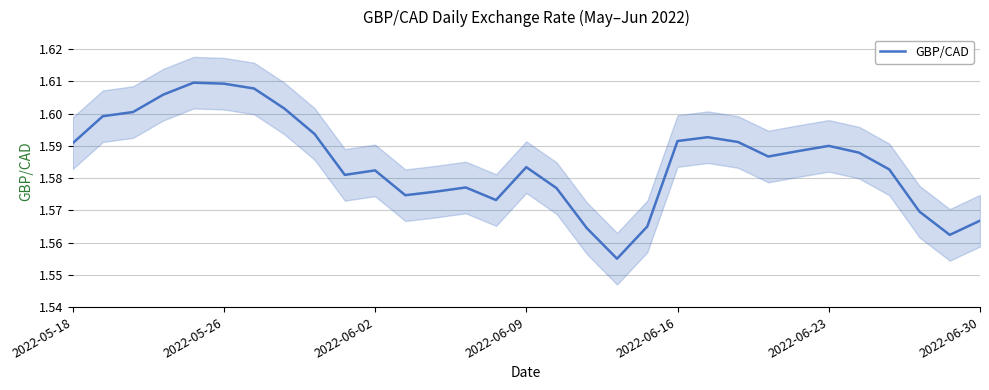

Is it true that the value at 2022-06-02 is 0.6?

False